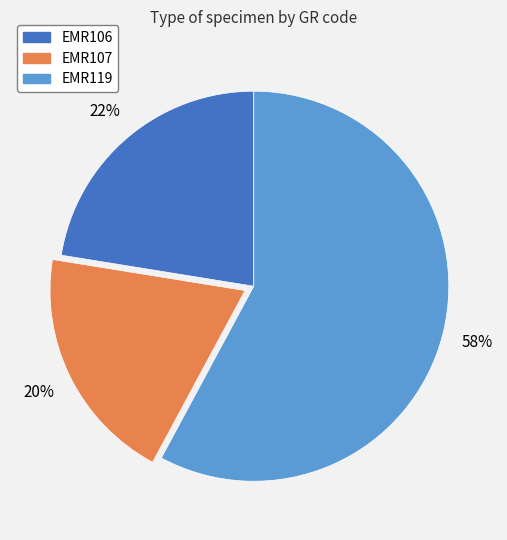

To the nearest percent, what is the combined percentage of EMR119 and EMR107?

78%